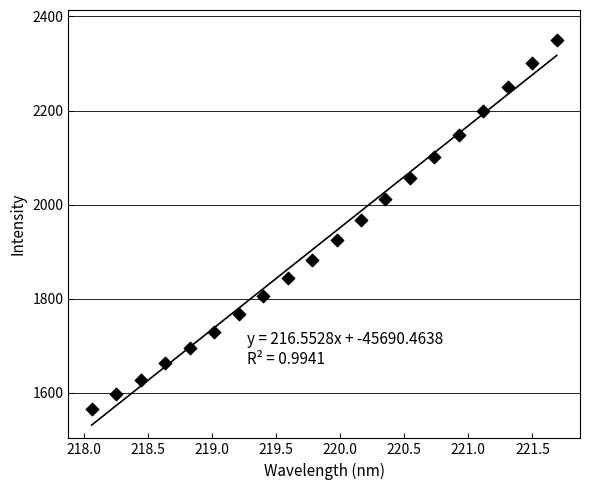

What is the range of Y values (max minus min)?

785.4